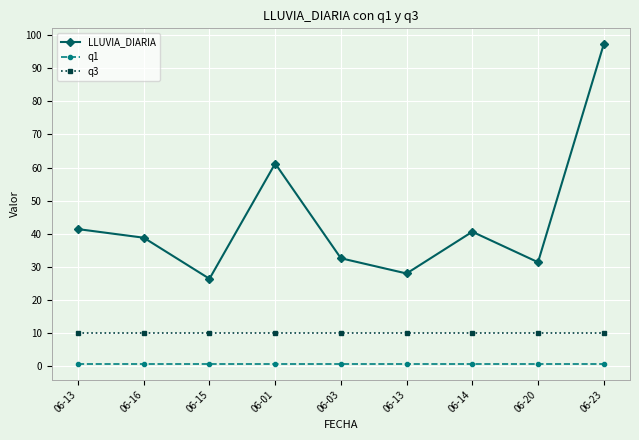

Which category has the highest value in the LLUVIA_DIARIA series?

06-23